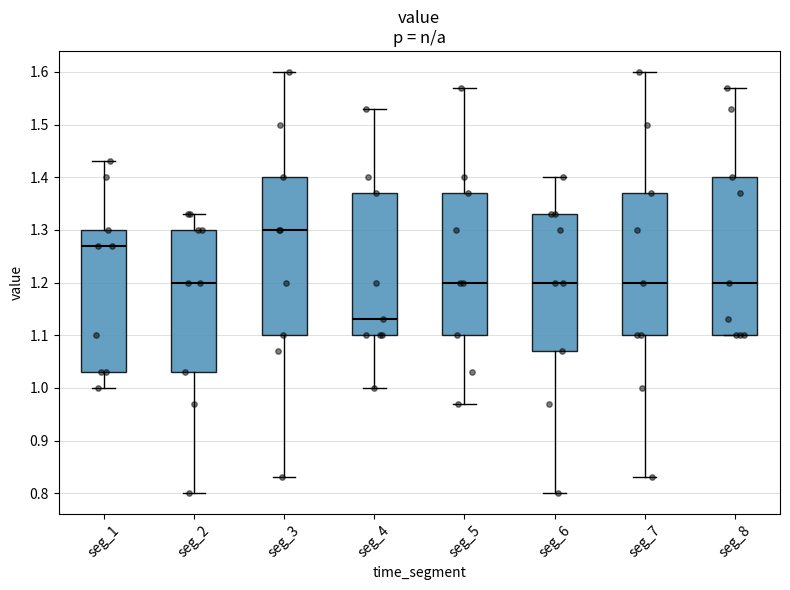

Reading left to right, read every box against the y-axis: the position of its median line, the range the box covers, and the ends of its whiskers. The values are not printed on the chart, so give them approximately, as read against the axis.

seg_1: median 1.27, box 1.03 to 1.30, whiskers 1.00 to 1.43
seg_2: median 1.20, box 1.03 to 1.30, whiskers 0.80 to 1.33
seg_3: median 1.30, box 1.10 to 1.40, whiskers 0.83 to 1.60
seg_4: median 1.13, box 1.10 to 1.37, whiskers 1.00 to 1.53
seg_5: median 1.20, box 1.10 to 1.37, whiskers 0.97 to 1.57
seg_6: median 1.20, box 1.07 to 1.33, whiskers 0.80 to 1.40
seg_7: median 1.20, box 1.10 to 1.37, whiskers 0.83 to 1.60
seg_8: median 1.20, box 1.10 to 1.40, whiskers 1.10 to 1.57